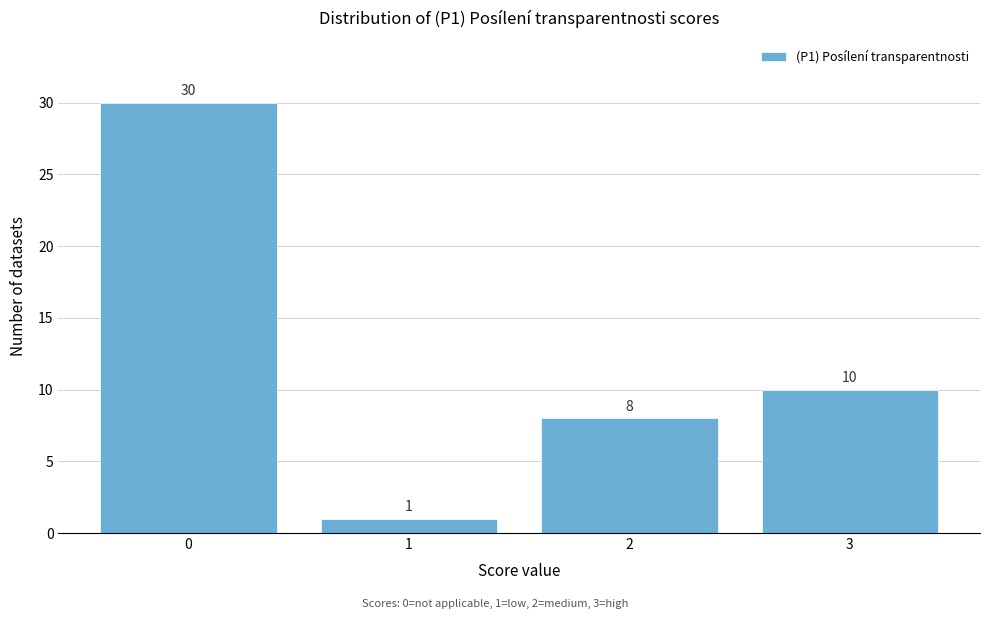

Over which range of the x-axis is the bar tallest?

-0.5 to 0.5